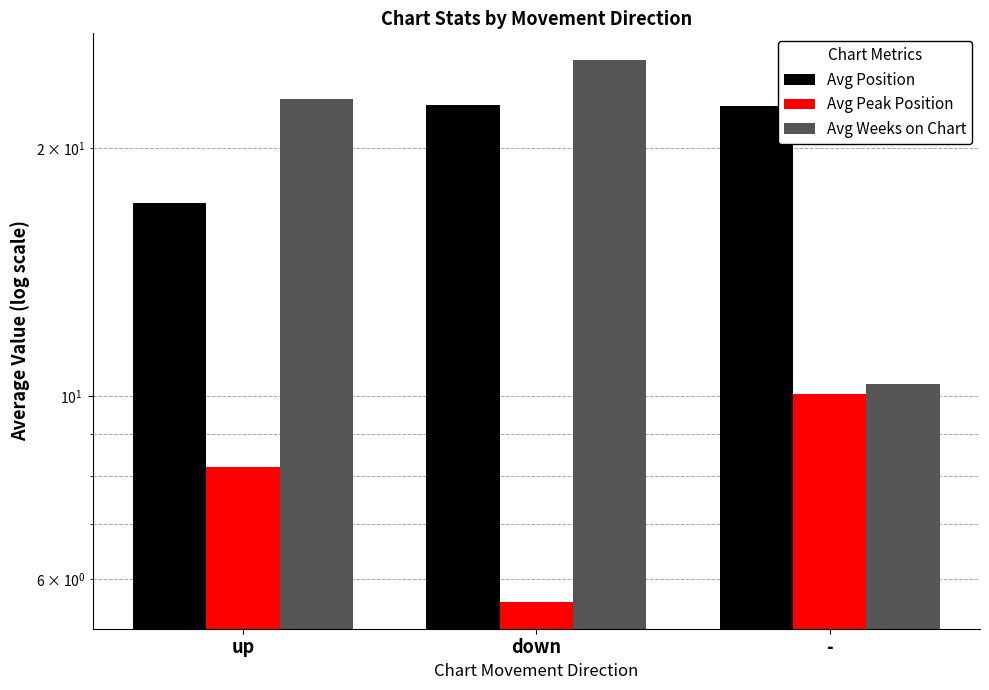

What is the label of the 3rd bar from the right?

up